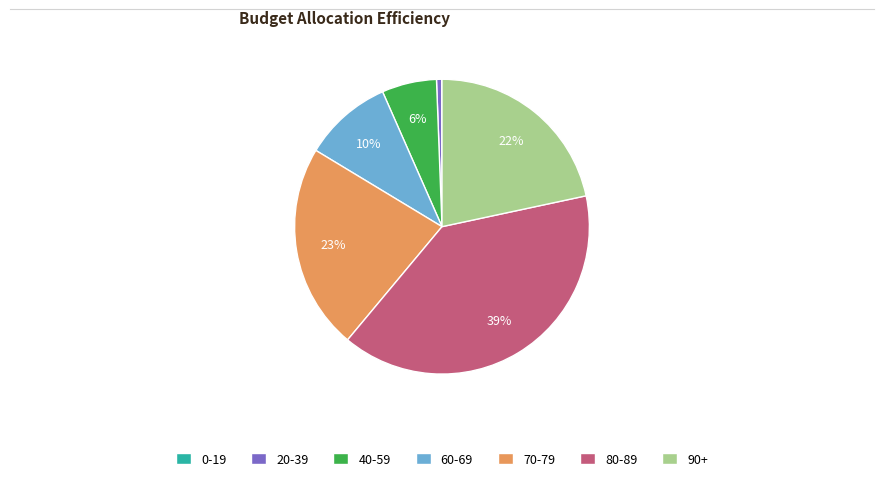

To the nearest percent, what is the average slice percentage?

14%